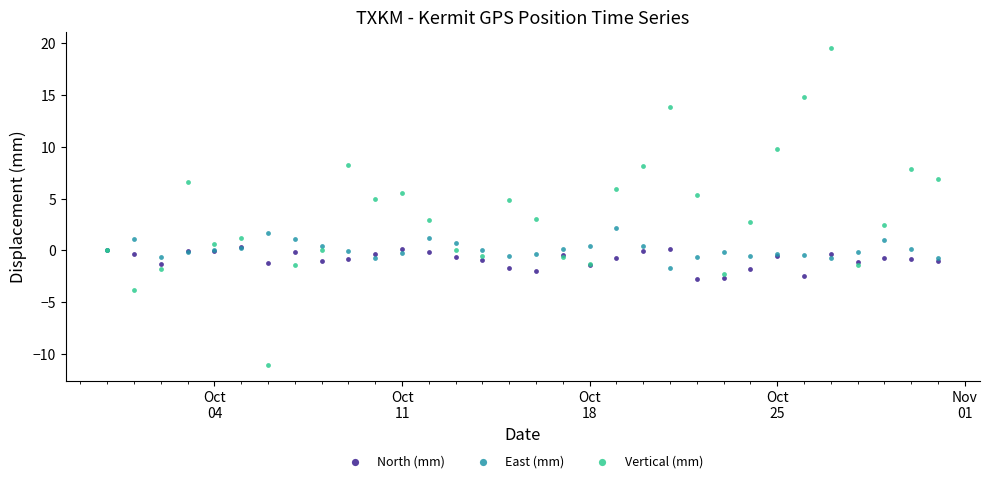

Which series has the largest Y range (max minus min)?

Vertical (mm)